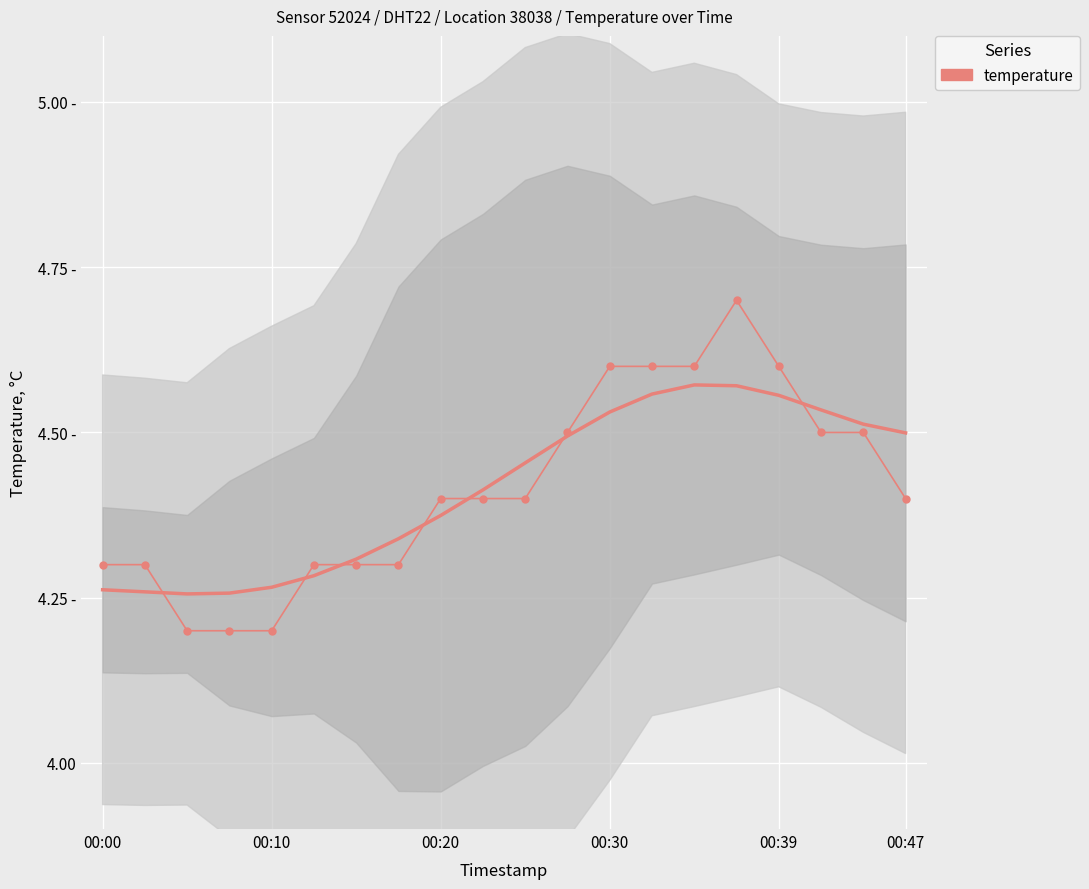

What is the greatest value displayed?

4.7